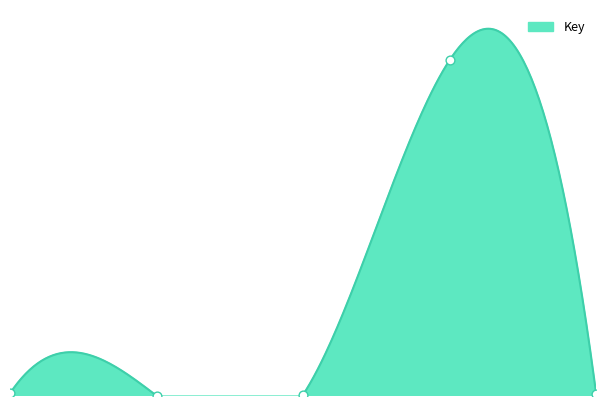

What is the change in value from 1 to 4?

+259362